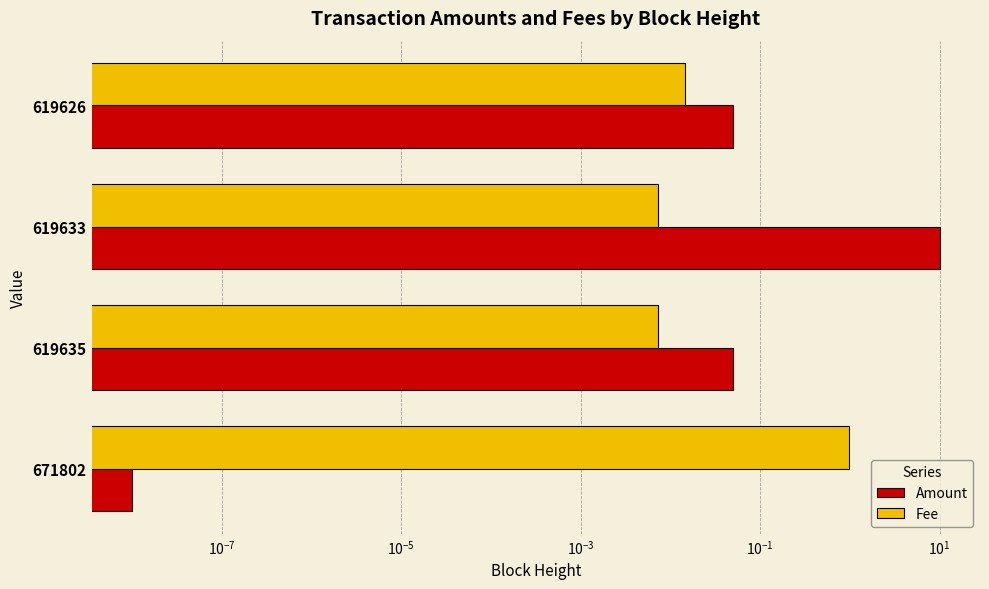

How many groups of bars are there?

4